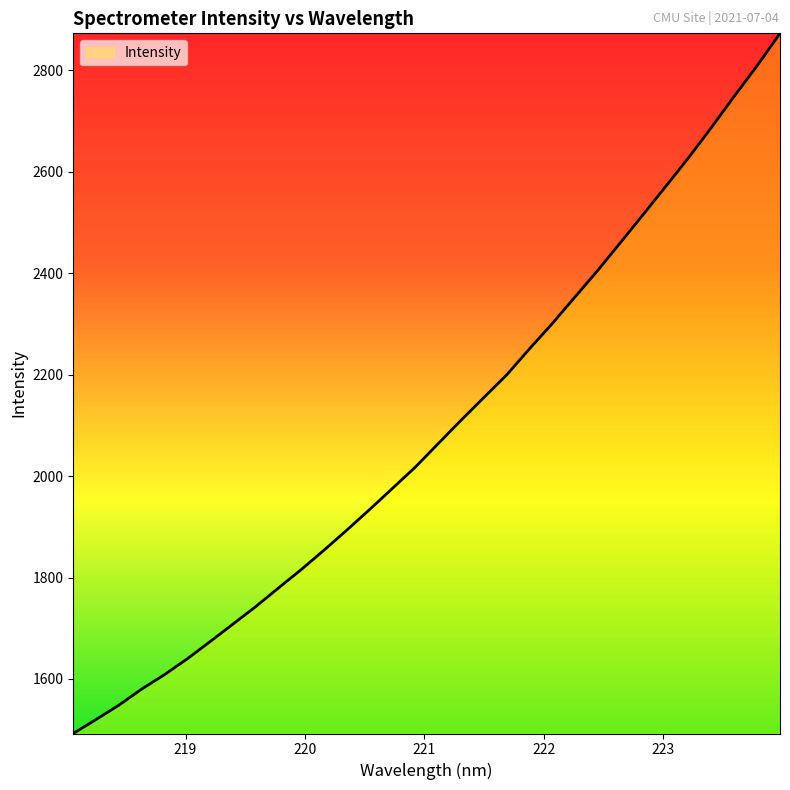

What is the minimum value shown in the chart?

1492.5